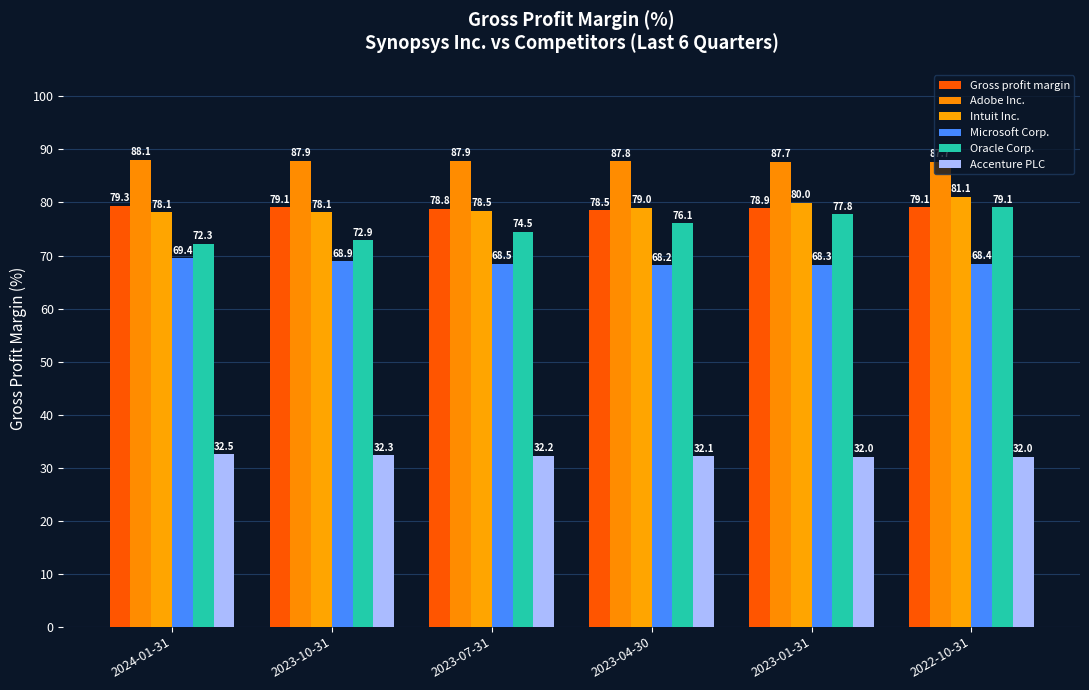

At 2023-04-30, list the series in order from smallest to largest.

Accenture PLC, Microsoft Corp., Oracle Corp., Gross profit margin, Intuit Inc., Adobe Inc.